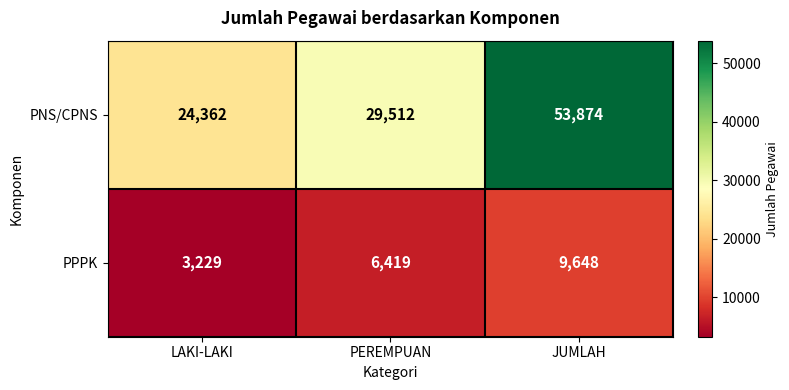

What value does the PNS/CPNS series have at LAKI-LAKI, to the nearest 100?

24400